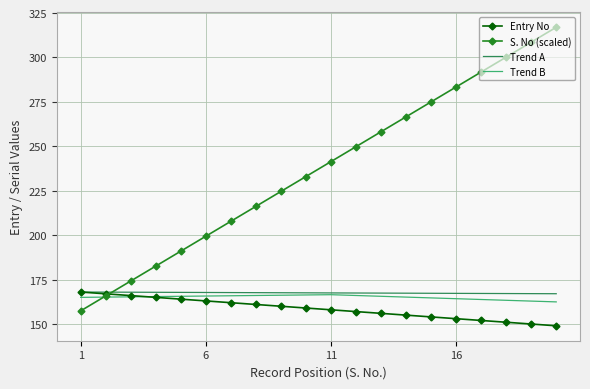

Which series has the widest spread of values?

S. No (scaled)